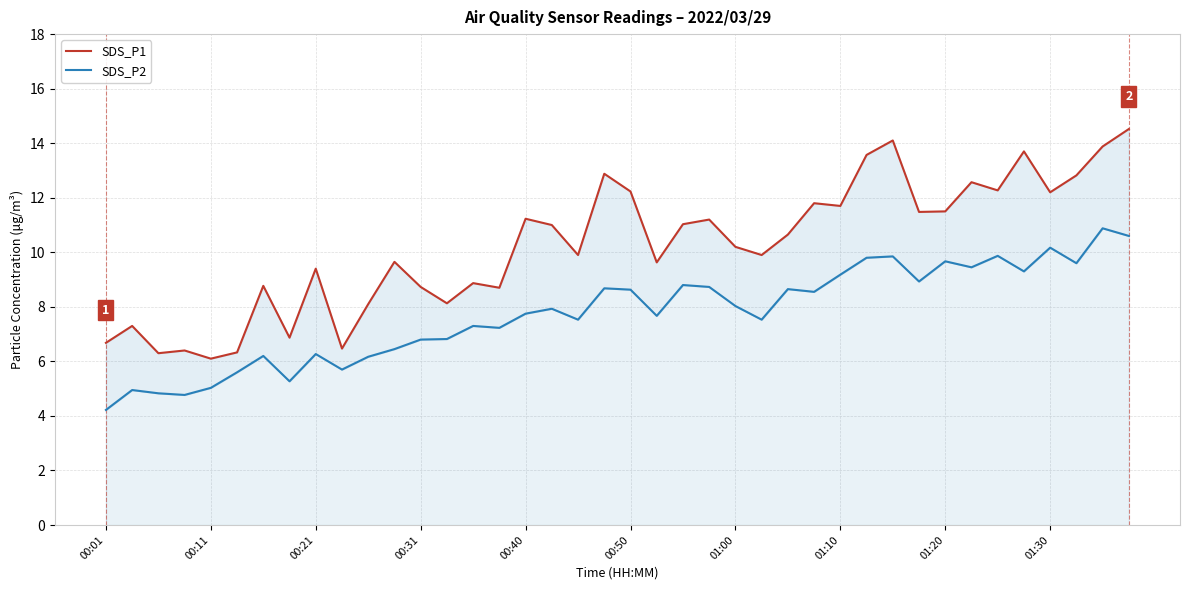

The value of SDS_P1 at 00:31 is 4.6. True or false?

False